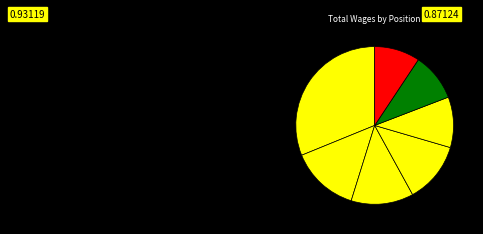

Which category has the biggest portion of the pie?

Community Development Director